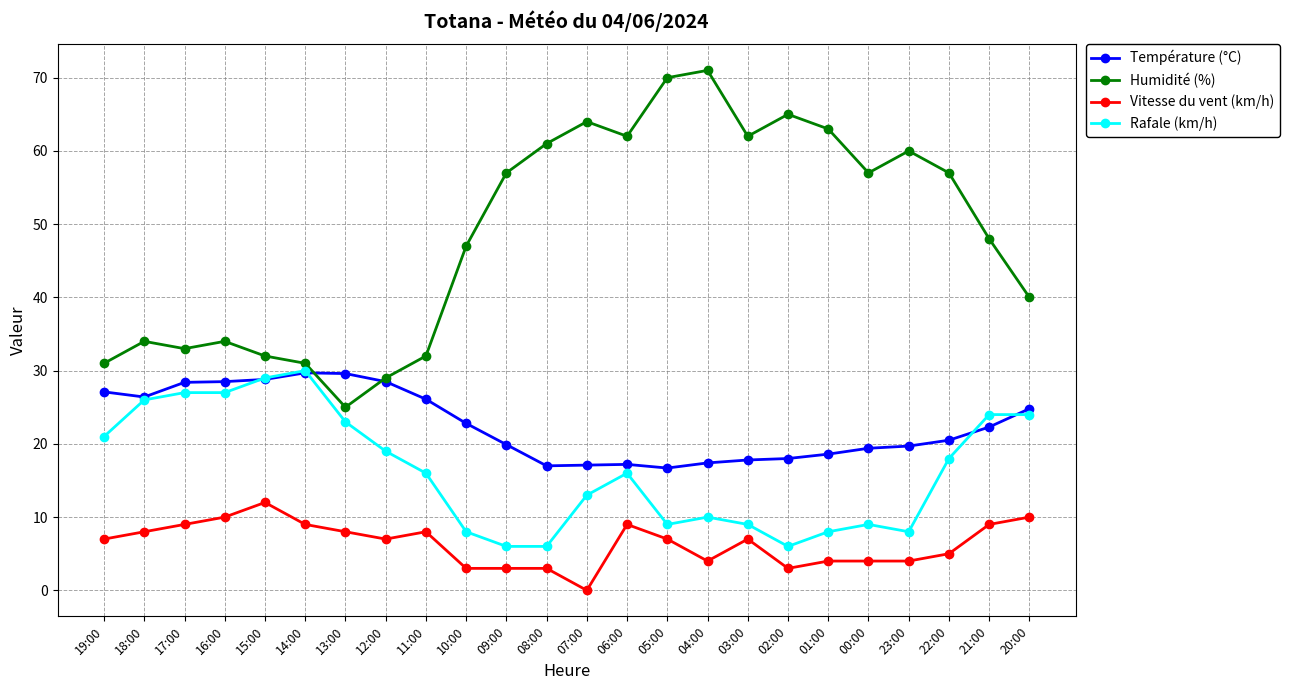

What is the maximum value shown in the chart?

71.0